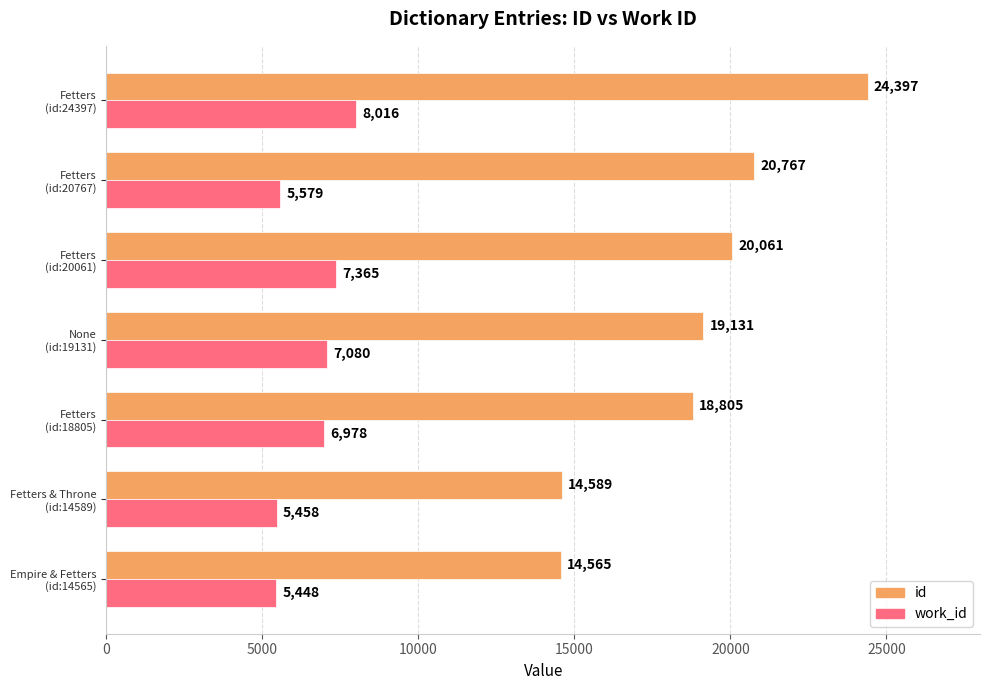

Which series has the largest range (max minus min)?

id